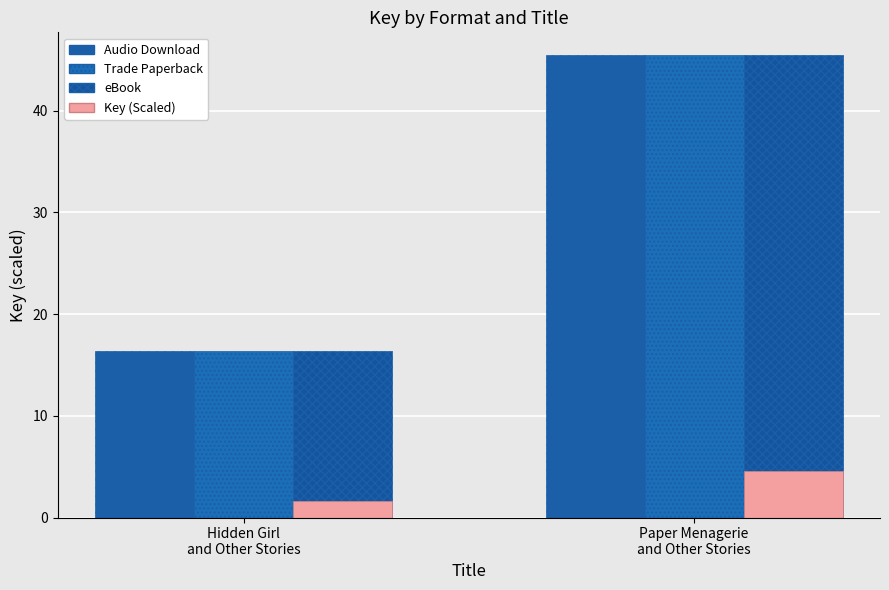

What are all the series names shown in the legend?

Audio Download, Trade Paperback, eBook, Key (Scaled)